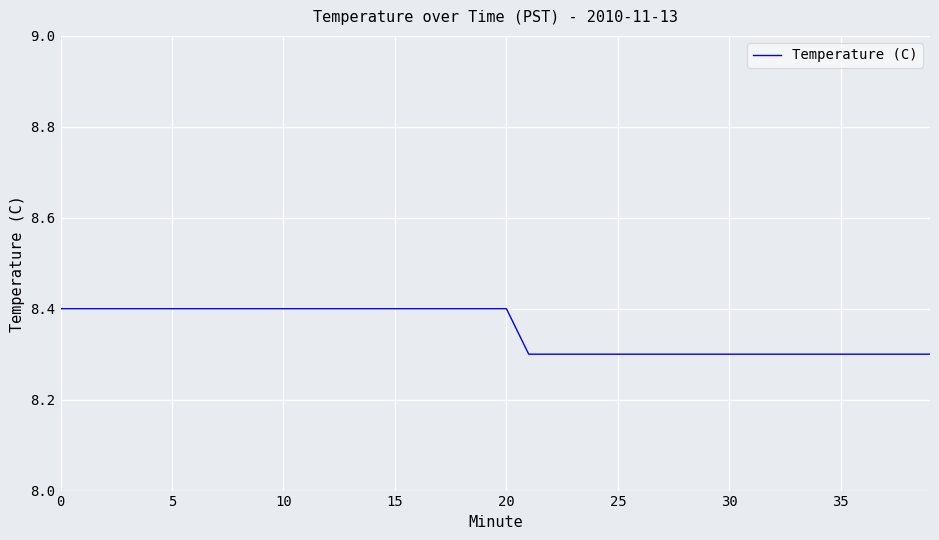

What is the difference between the maximum and second lowest values?

0.1